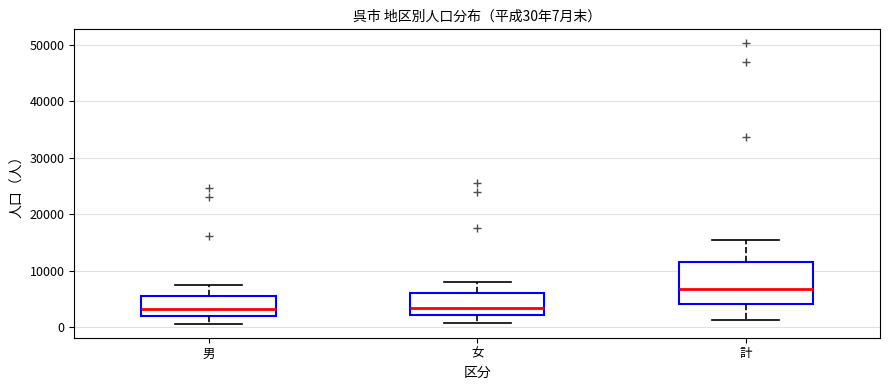

Comparing the boxes themselves (not the whiskers), which one is the tallest?

計